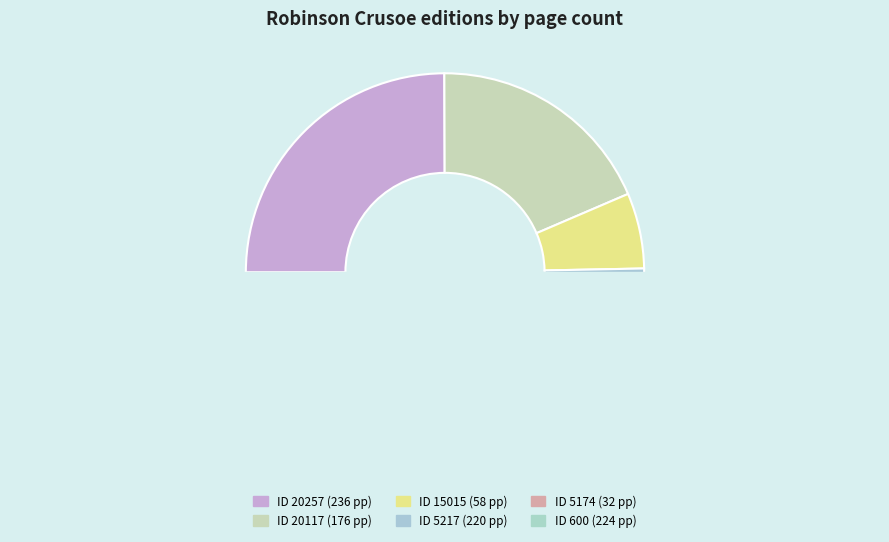

To the nearest percent, what is the difference between the largest and smallest slice percentages?

22%